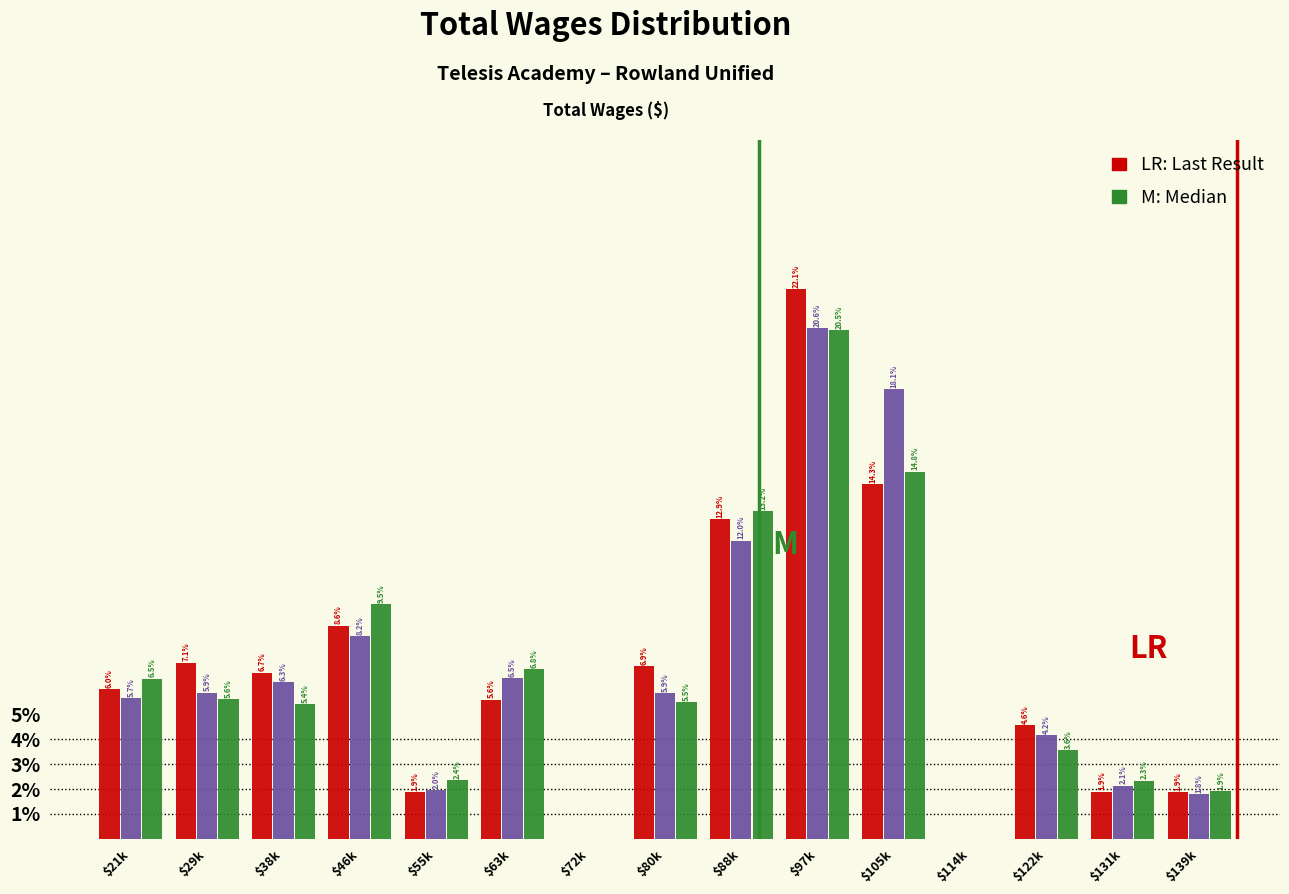

What is the total value across all series at $139k?

5.6